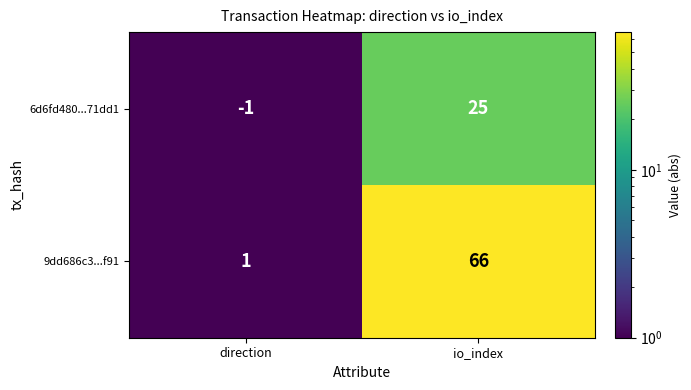

List the series in order of their peak value, lowest first.

6d6fd480...71dd1, 9dd686c3...f91